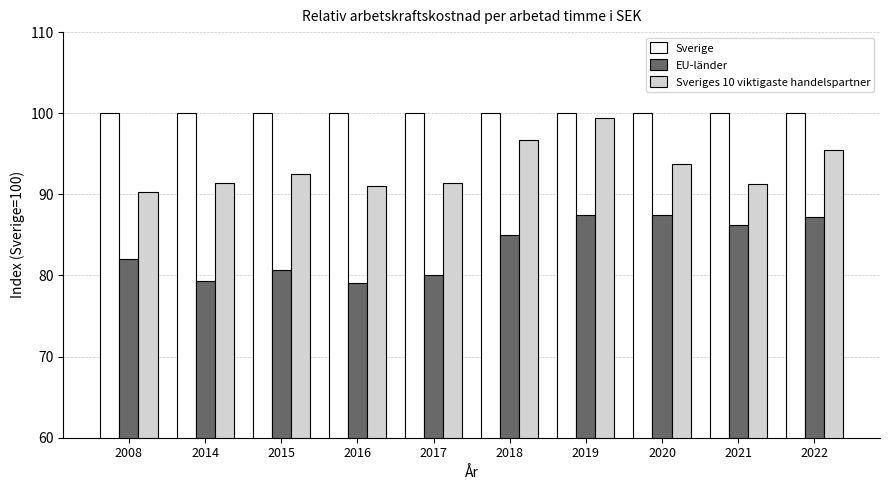

At which label does Sveriges 10 viktigaste handelspartner reach its peak?

2019